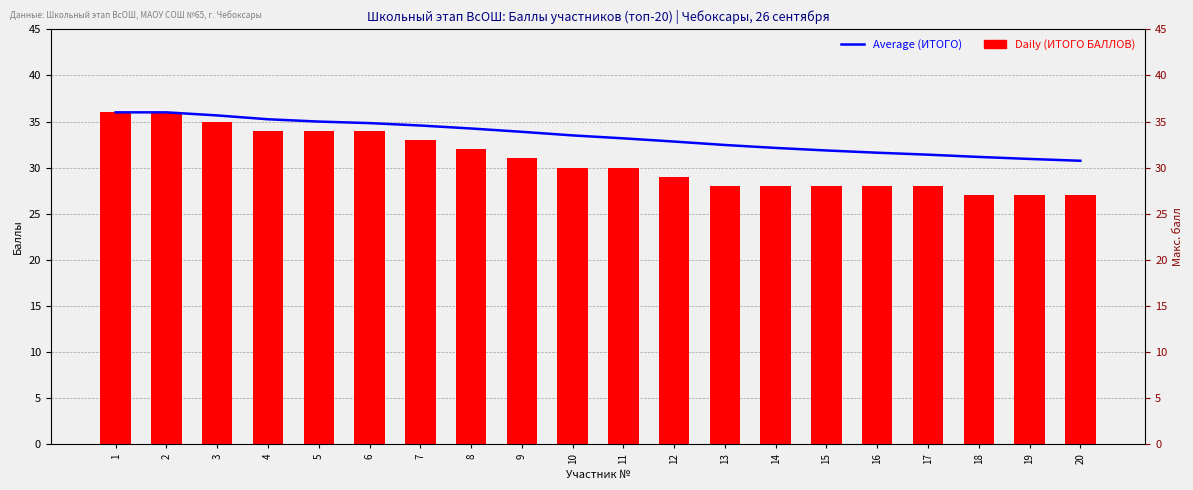

What is the difference between the highest and lowest values at 6?

0.8